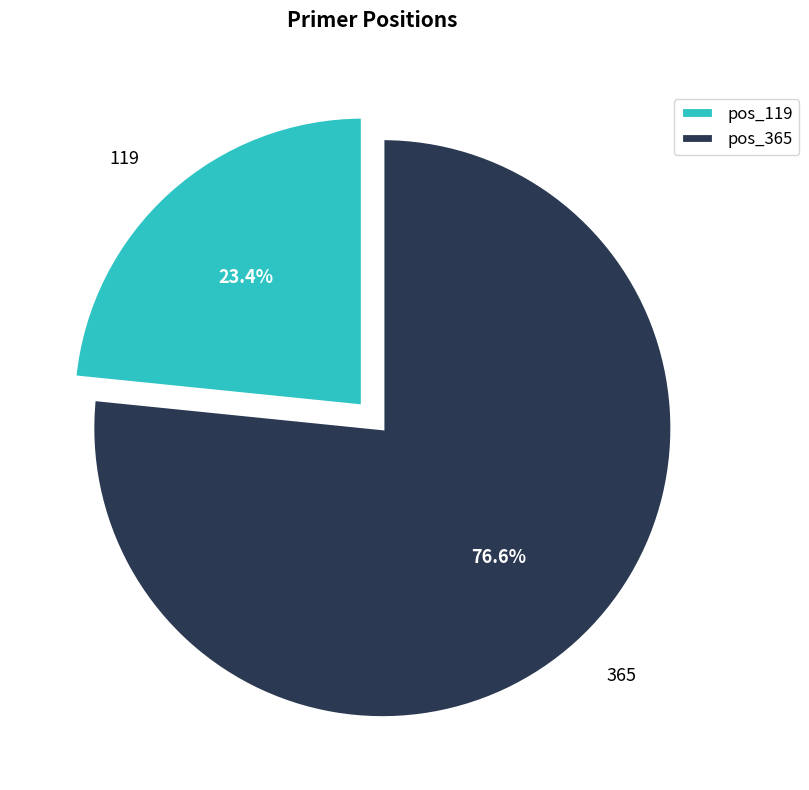

Count the number of slices in the pie.

2